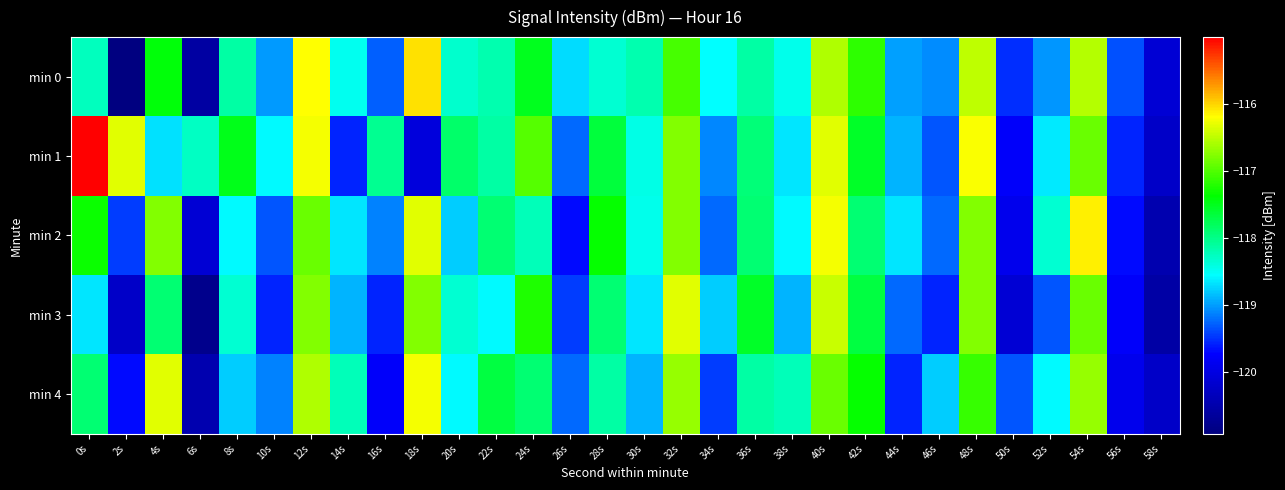

What is the greatest value displayed?

-115.0